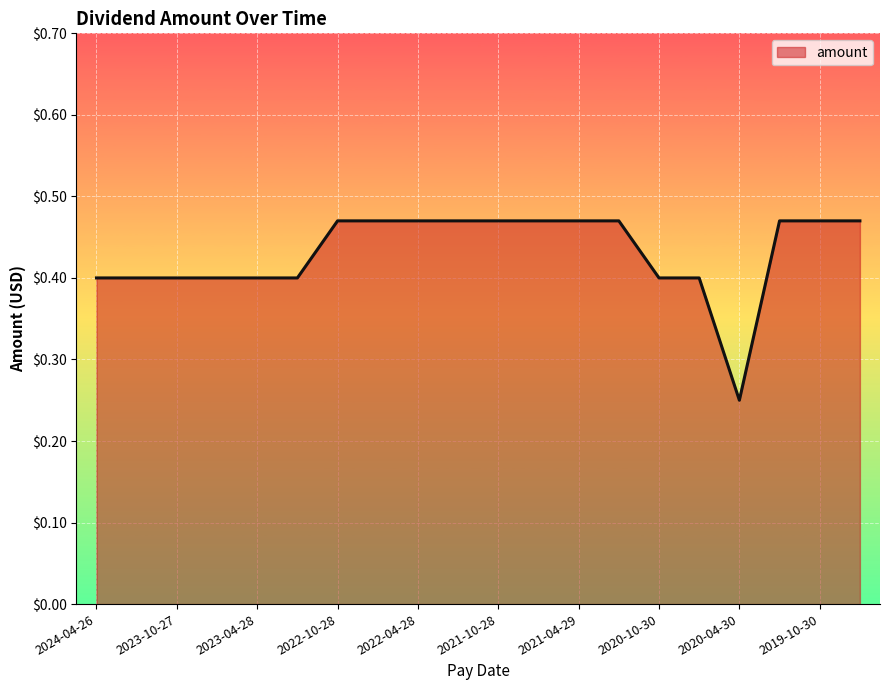

List the labels in order of value, smallest first.

2020-04-30, 2024-04-26, 2024-01-26, 2023-10-27, 2023-07-28, 2023-04-28, 2023-01-27, 2020-10-30, 2020-07-30, 2022-10-28, 2022-07-28, 2022-04-28, 2022-01-31, 2021-10-28, 2021-07-29, 2021-04-29, 2021-01-29, 2020-01-30, 2019-10-30, 2019-07-30